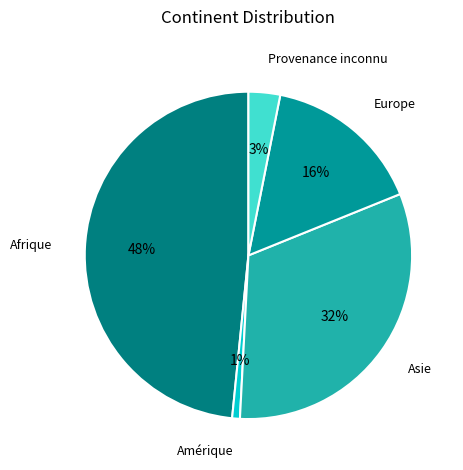

Is there any slice that represents more than half of the pie?

No